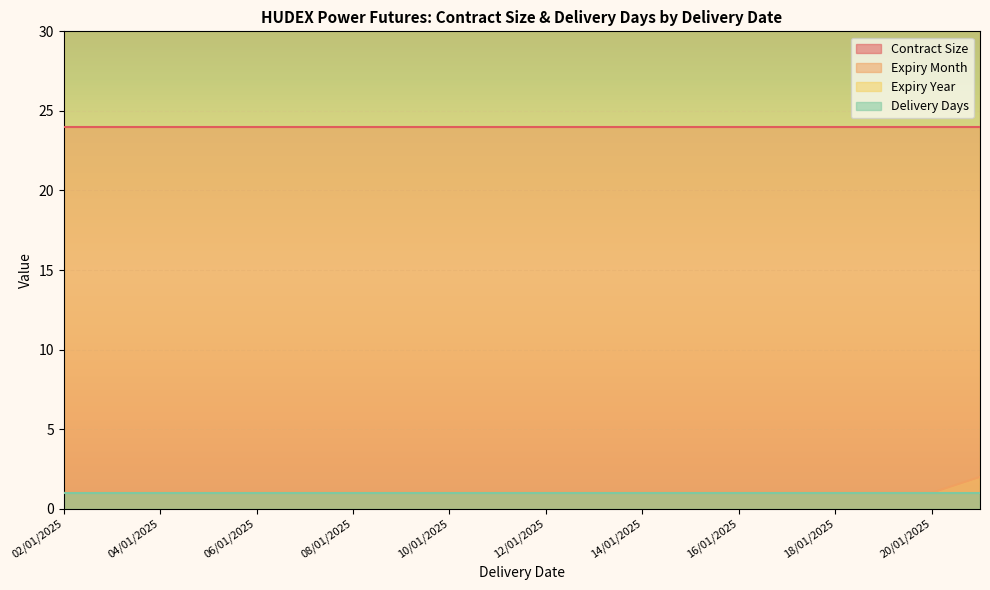

Reading right to left, what are all the values shown in this chart?

Contract Size: 24	24	24	24	24	24	24	24	24	24	24	24	24	24	24	24	24	24	24	24
Expiry Month: 2	1	1	1	1	1	1	1	1	1	1	1	1	1	1	1	1	1	1	1
Expiry Year: 2025	2025	2025	2025	2025	2025	2025	2025	2025	2025	2025	2025	2025	2025	2025	2025	2025	2025	2025	2025
Delivery Days: 1	1	1	1	1	1	1	1	1	1	1	1	1	1	1	1	1	1	1	1